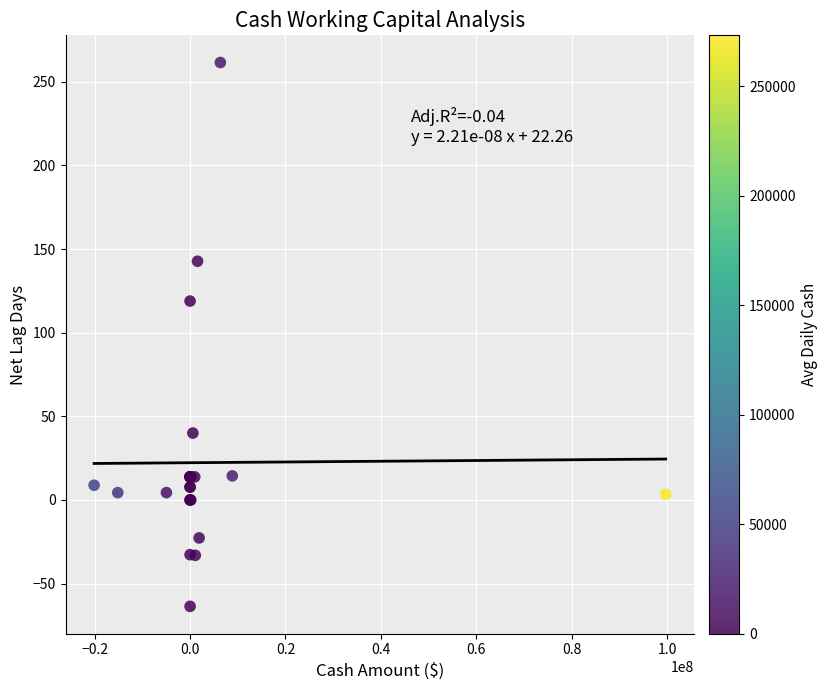

What Y value in the scatter plot is closest to 98?

118.9